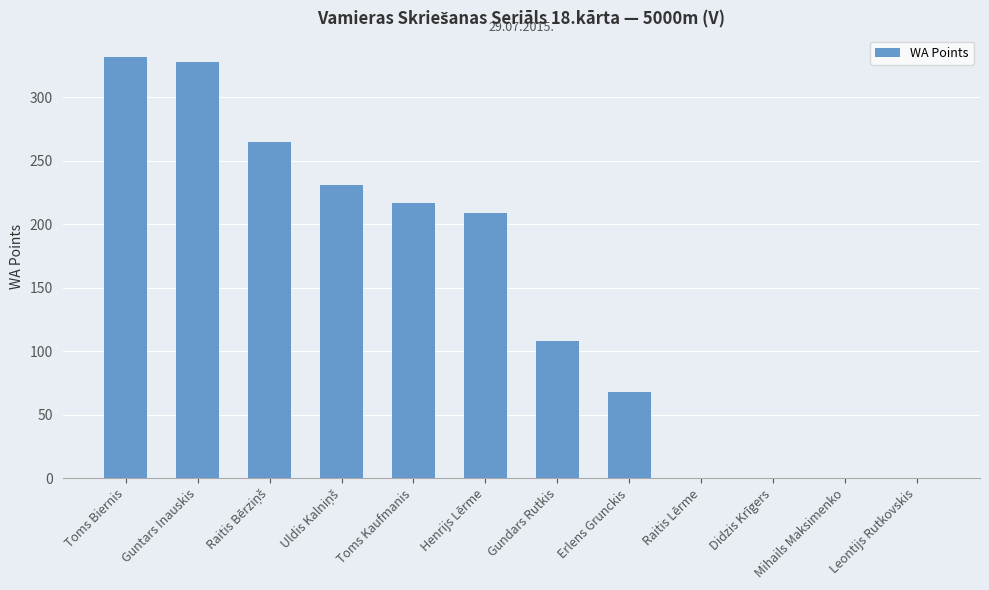

How many values are between 0 and 265?

10